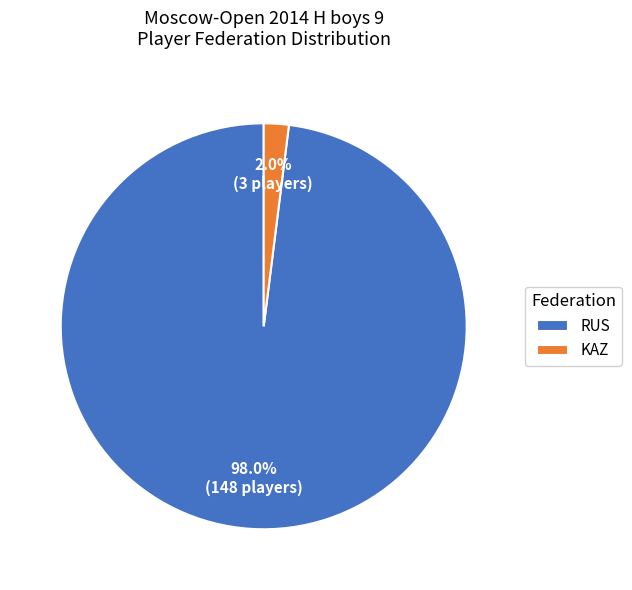

How many segments does this pie chart have?

2